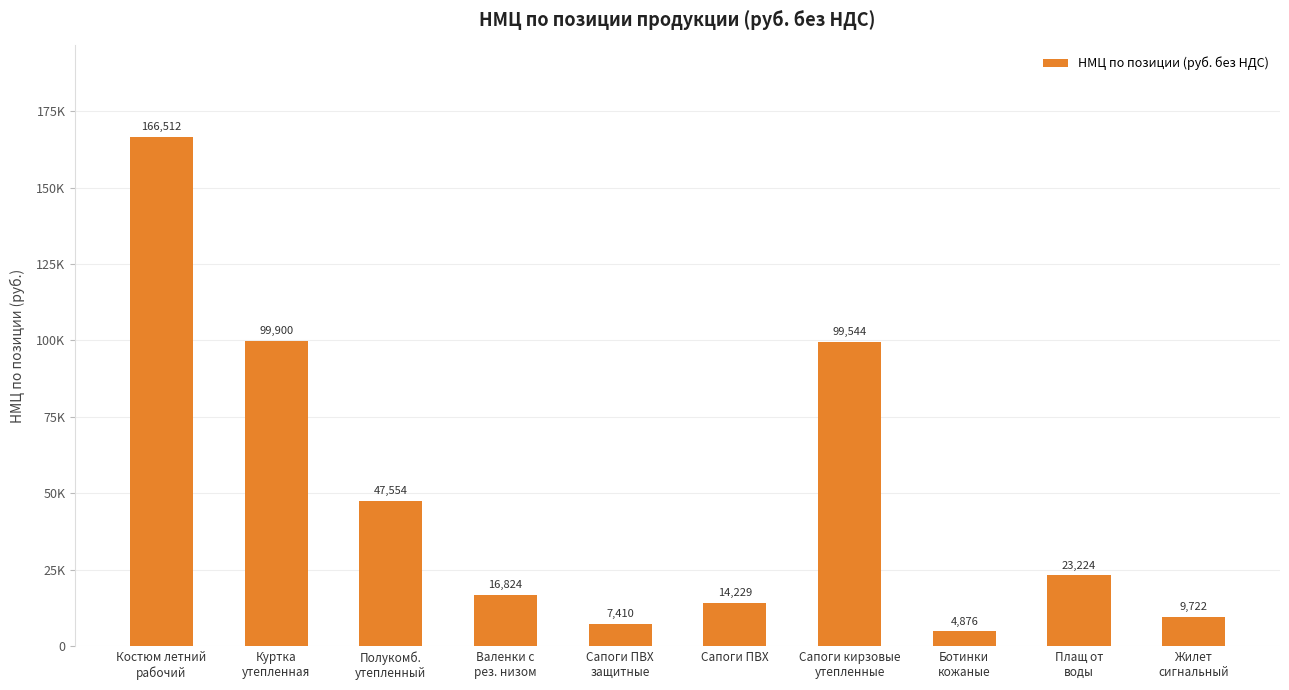

Which has a higher value, Валенки с
рез. низом or Сапоги ПВХ?

Валенки с
рез. низом